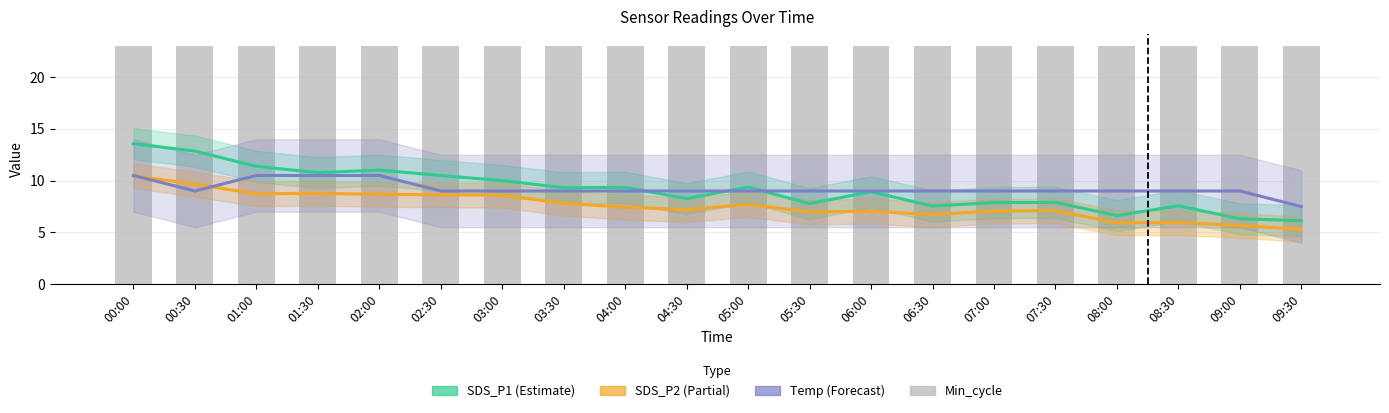

What value does the SDS_P2 (Partial) series have at 07:30?

7.1